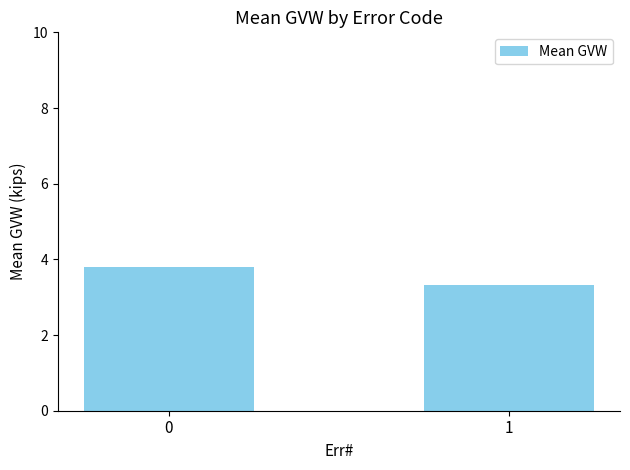

What is the value of the 1st bar from the left?

3.8